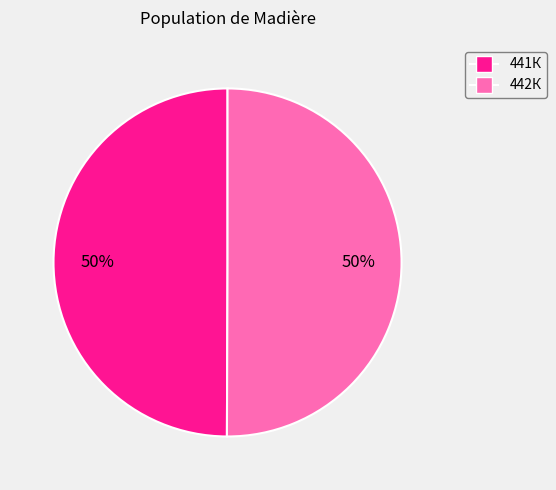

How many slices are in this pie chart?

2